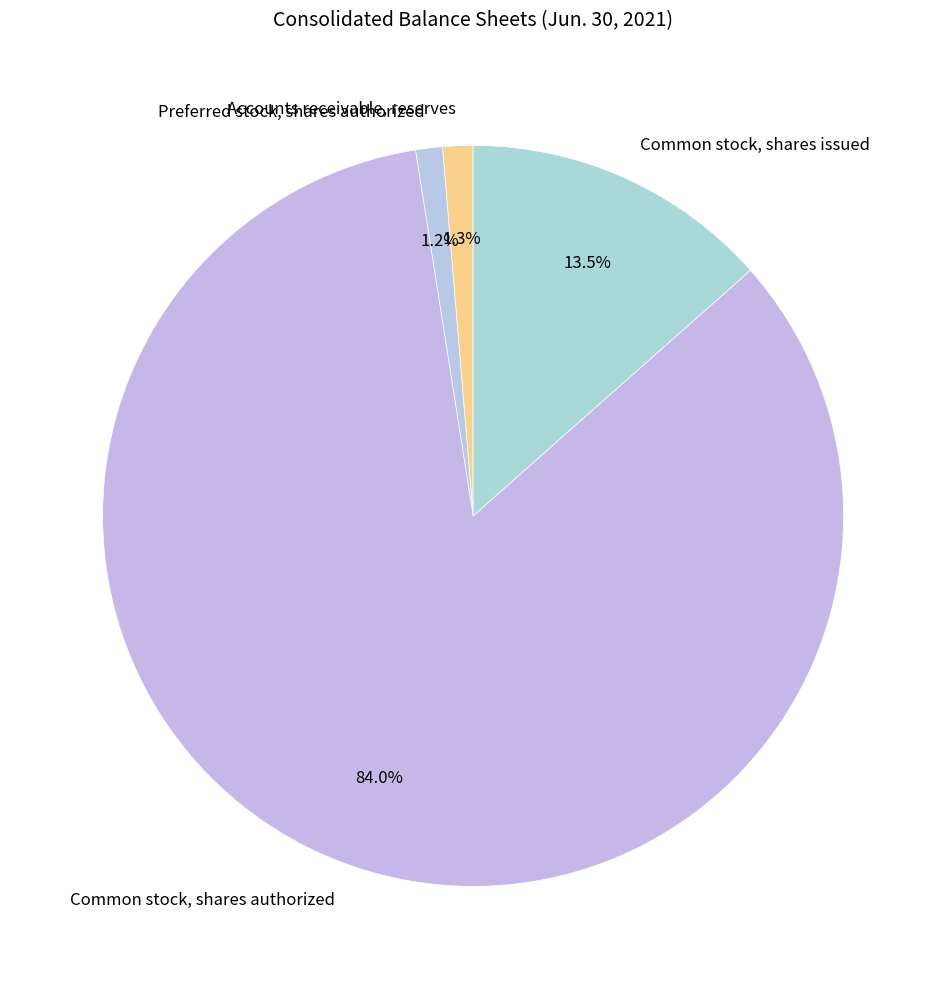

Count the number of slices in the pie.

4